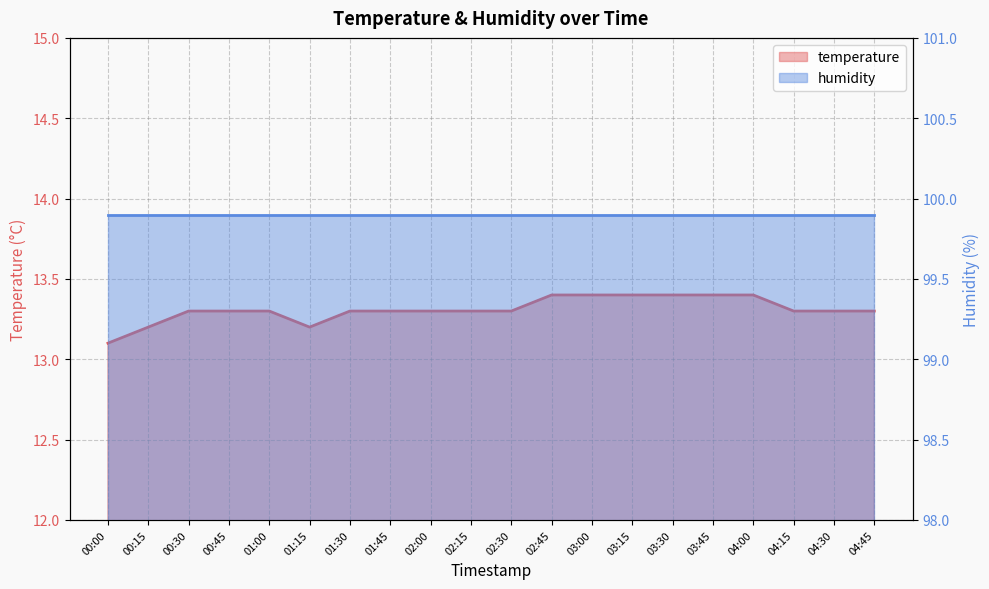

What is the label of the 17th point from the left?

04:00